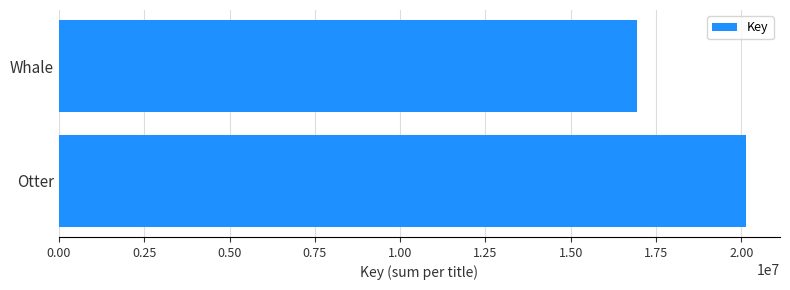

Reading top to bottom, what are all the values shown in this chart?

16951434	20124301